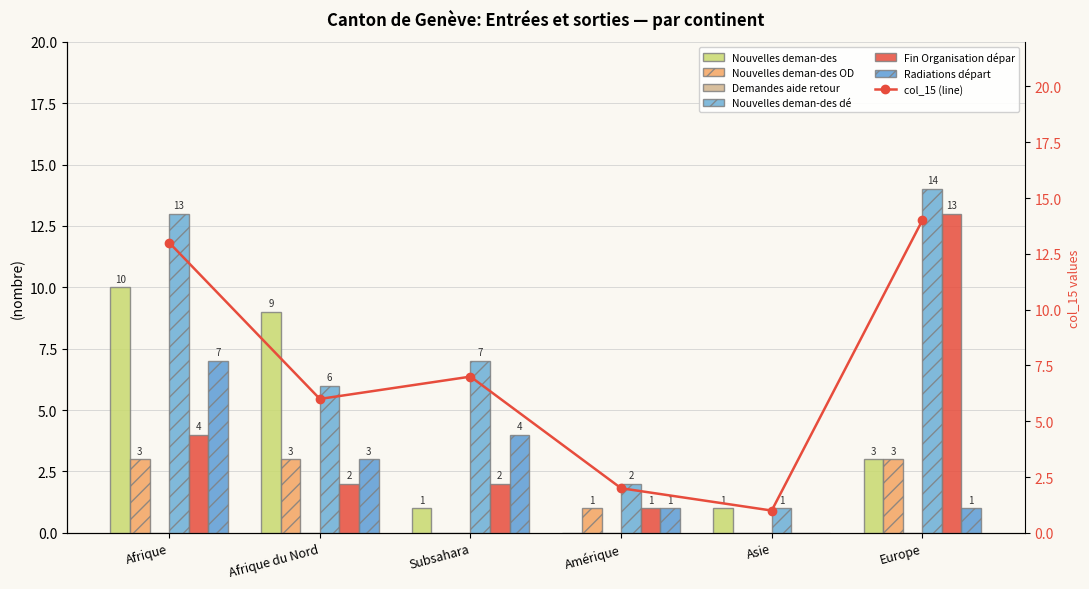

Is it true that Nouvelles deman-des ODV (col_5) equals 0 at Asie?

True